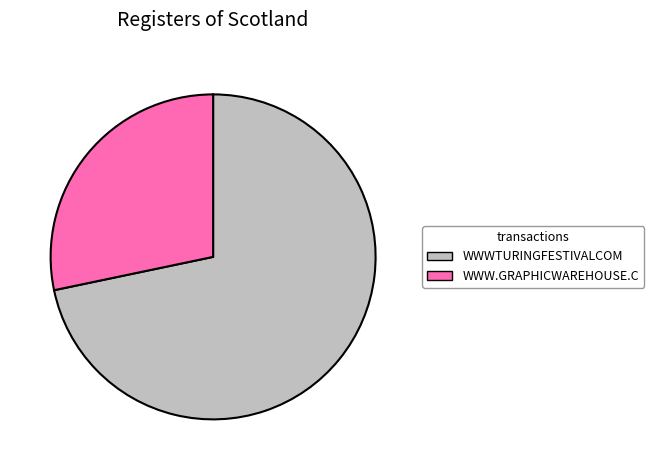

Which slice is the largest?

WWWTURINGFESTIVALCOM